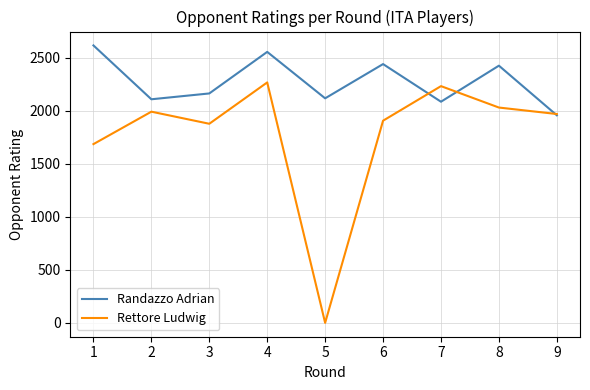

What is the average value of the Rettore Ludwig series?

1774